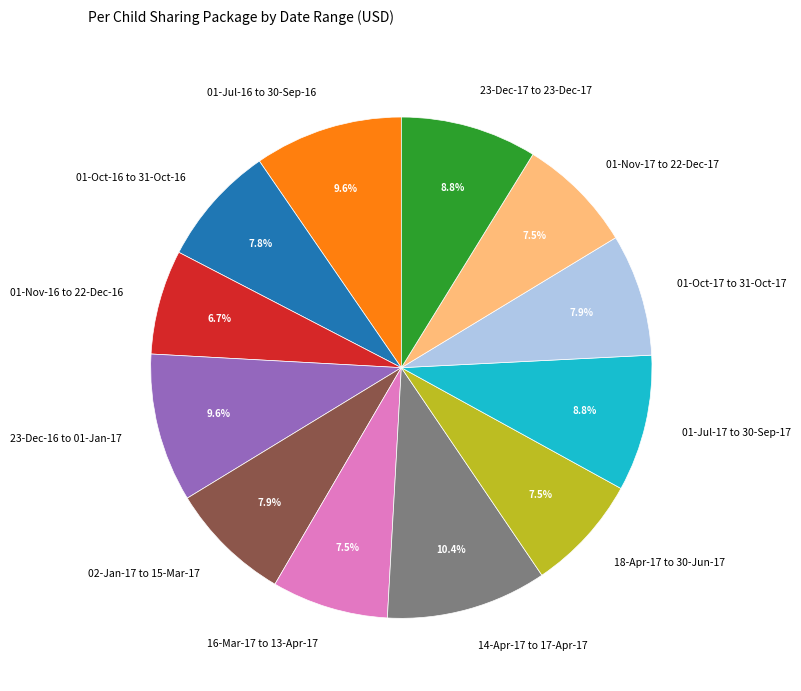

What is the total percentage of 01-Nov-16 to 22-Dec-16 and 23-Dec-17 to 23-Dec-17?

15.5%